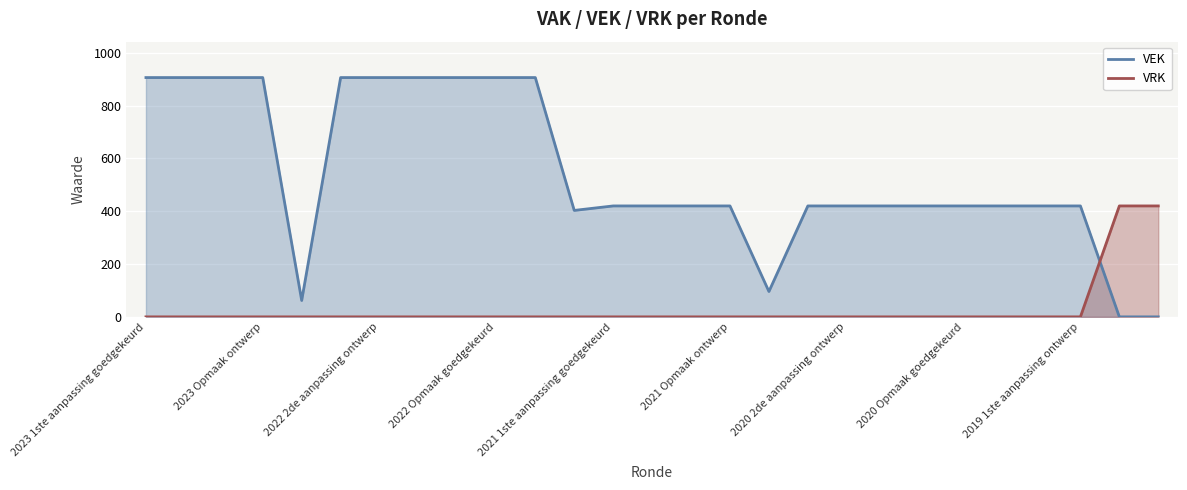

Which series ends up on top after the final intersection of VRK and VEK?

VRK